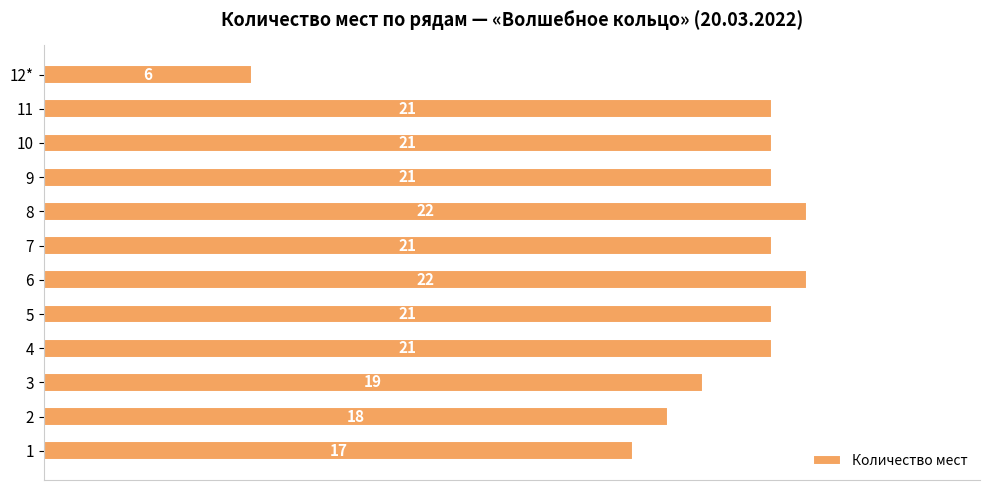

True or false: the data shows 32 at 5.

False